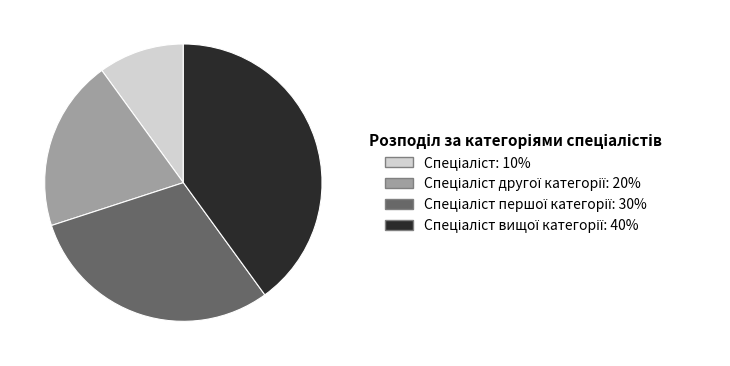

How many slices are in this pie chart?

4